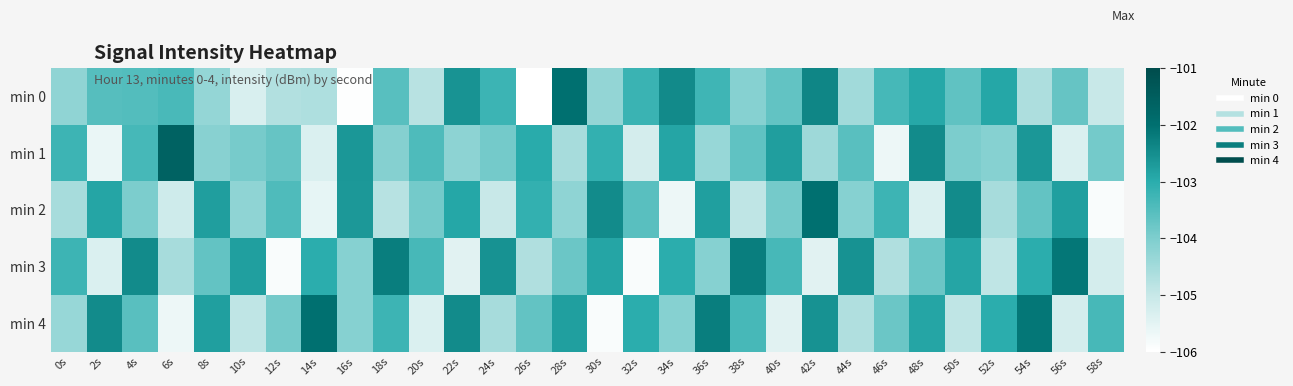

What is the maximum value shown in the chart?

-101.6